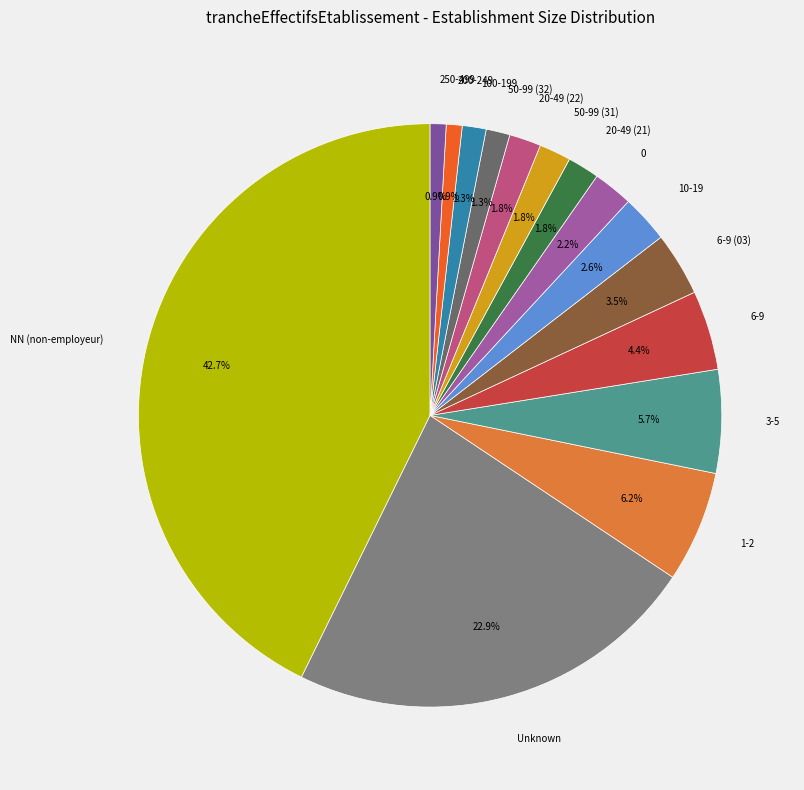

Is there a majority slice in this chart?

No